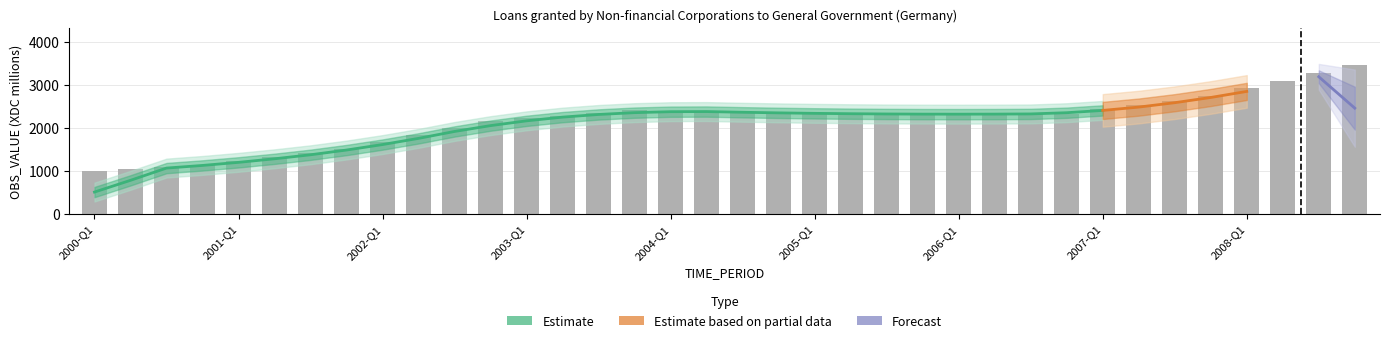

List the labels in order of value, largest first.

2008-Q4, 2008-Q3, 2008-Q2, 2008-Q1, 2007-Q4, 2007-Q3, 2007-Q2, 2007-Q1, 2003-Q4, 2004-Q1, 2004-Q2, 2004-Q3, 2003-Q3, 2004-Q4, 2005-Q1, 2006-Q4, 2005-Q2, 2006-Q3, 2006-Q2, 2005-Q3, 2006-Q1, 2005-Q4, 2003-Q2, 2003-Q1, 2002-Q4, 2002-Q3, 2002-Q2, 2002-Q1, 2001-Q4, 2001-Q3, 2001-Q2, 2001-Q1, 2000-Q4, 2000-Q3, 2000-Q2, 2000-Q1